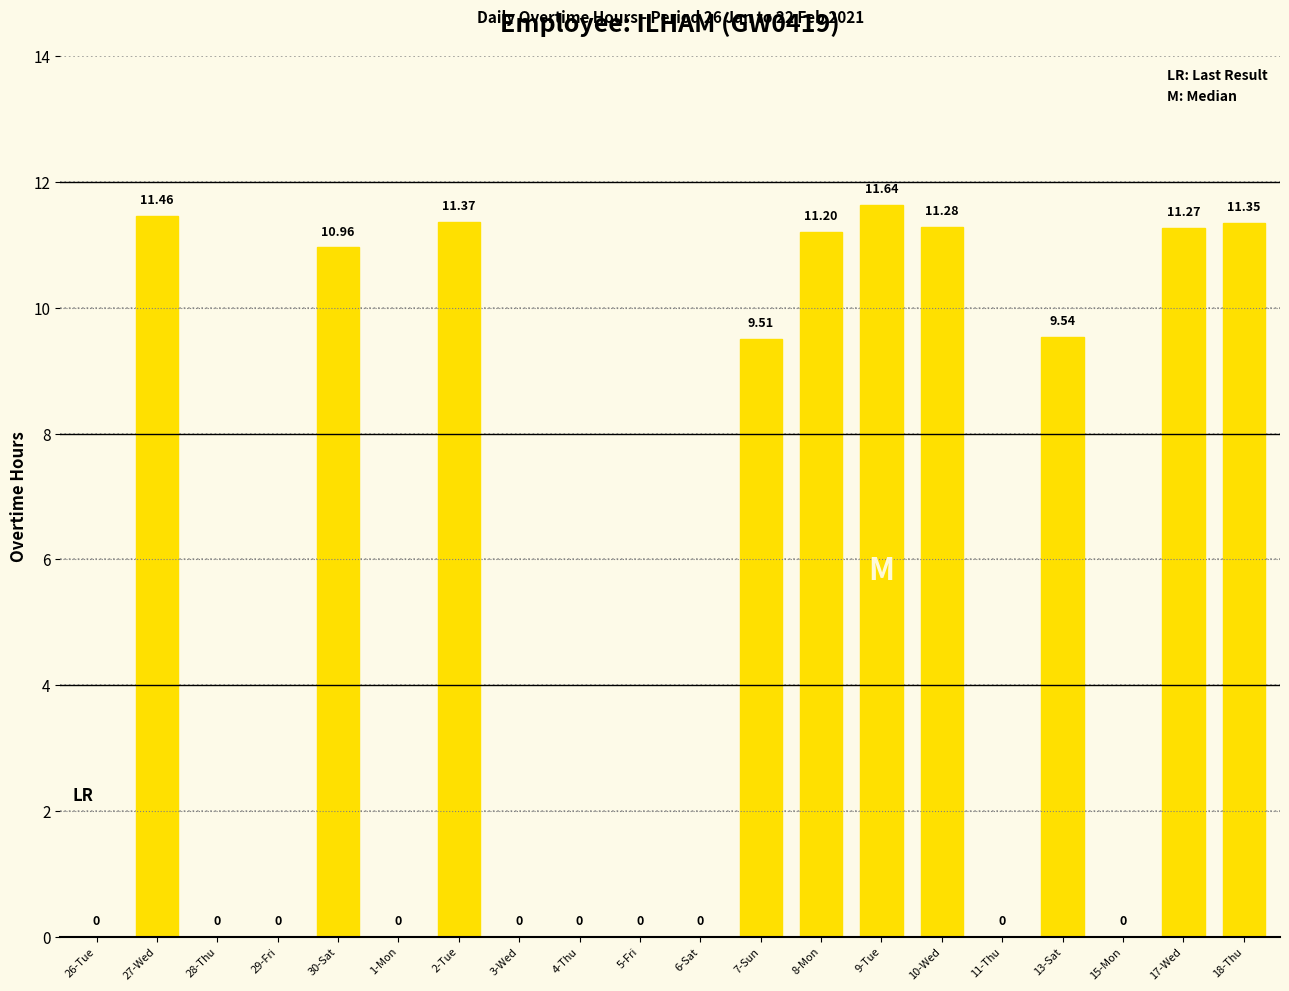

How many positive values are there?

10